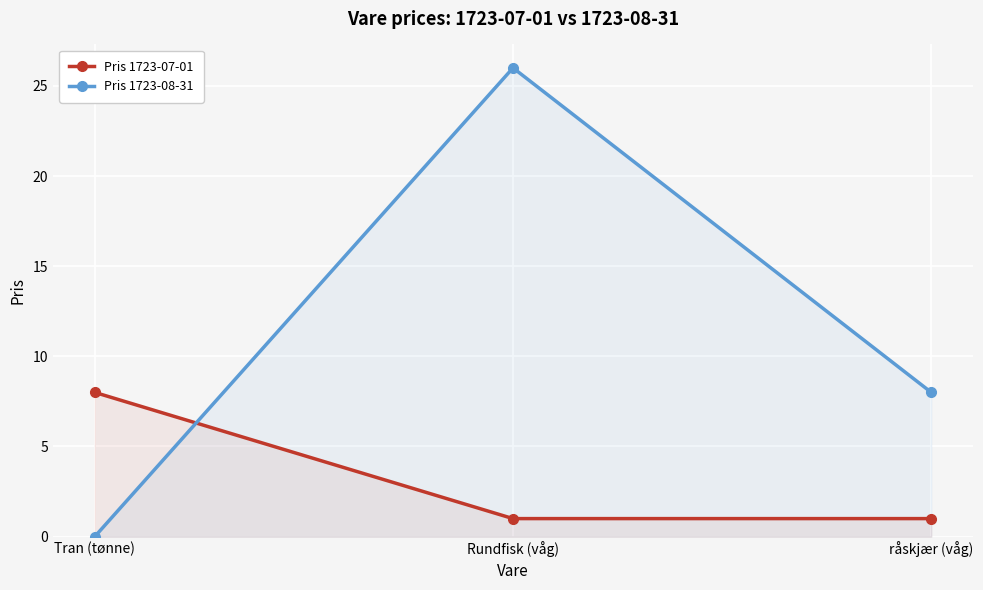

Which series has the largest total across all categories?

Pris 1723-08-31